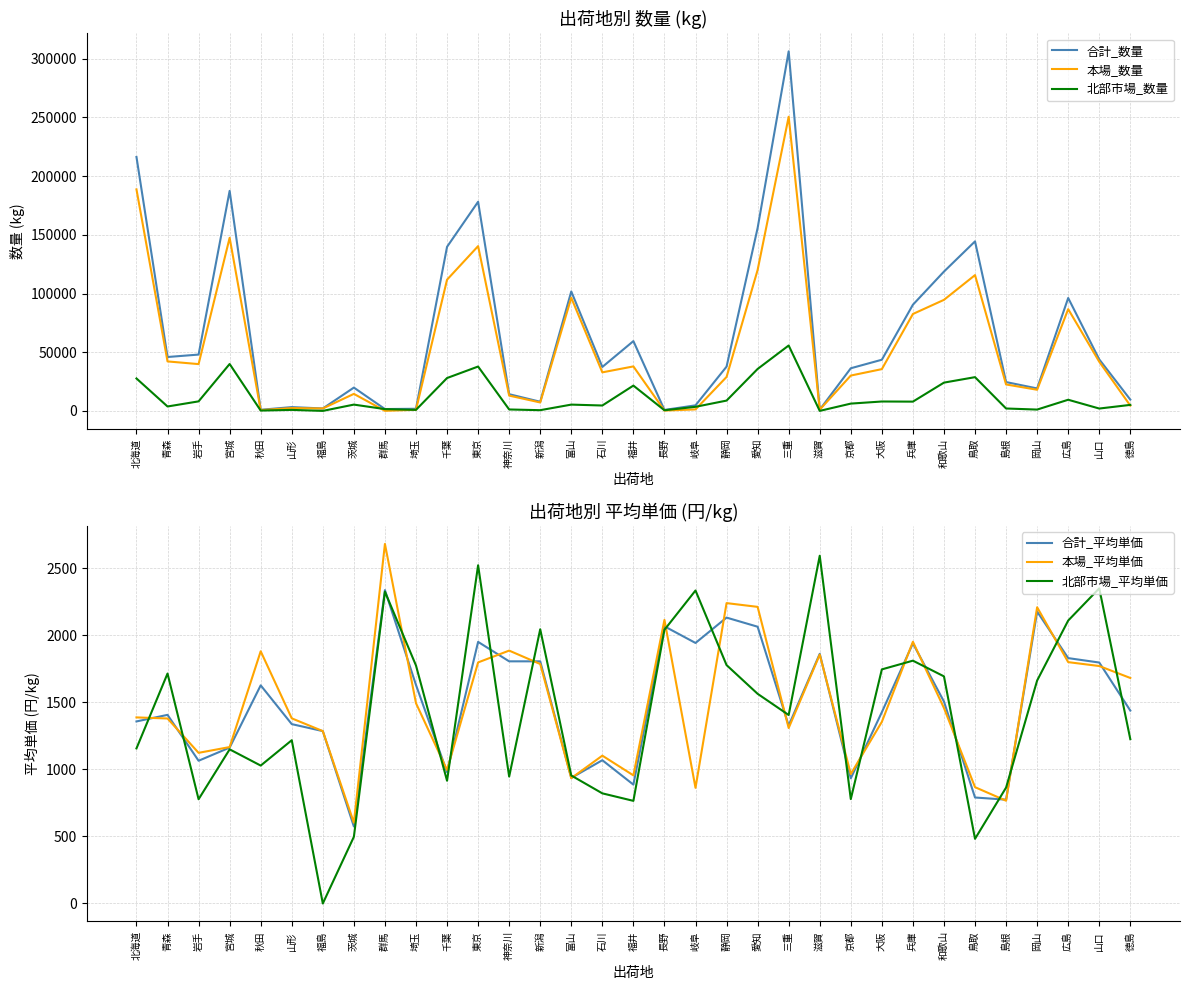

Reading left to right, what are all the values shown in this chart?

合計_数量: 北海道=216359	青森=45911	岩手=47986	宮城=187462	秋田=940	山形=3230	福島=2065	茨城=19853	群馬=1570	埼玉=1811	千葉=139797	東京=178194	神奈川=14234	新潟=7789	富山=101750	石川=37431	福井=59455	長野=817	岐阜=4730	静岡=37702	愛知=155813	三重=306367	滋賀=1046	京都=36325	大阪=43592	兵庫=90465	和歌山=118708	鳥取=144439	島根=24565	岡山=19133	広島=96200	山口=43880	徳島=9615
本場_数量: 北海道=188734	青森=42156	岩手=39868	宮城=147497	秋田=660	山形=2381	福島=2065	茨城=14494	群馬=54	埼玉=934	千葉=111797	東京=140399	神奈川=13023	新潟=7183	富山=96399	石川=32842	福井=37896	長野=280	岐阜=1258	静岡=28922	愛知=120082	三重=250641	滋賀=1038	京都=30113	大阪=35590	兵庫=82571	和歌山=94620	鳥取=115692	島根=22522	岡山=18006	広島=86708	山口=41874	徳島=4501
北部市場_数量: 北海道=27625	青森=3755	岩手=8118	宮城=39965	秋田=280	山形=849	福島=0	茨城=5359	群馬=1516	埼玉=877	千葉=28000	東京=37795	神奈川=1211	新潟=606	富山=5351	石川=4589	福井=21559	長野=537	岐阜=3472	静岡=8780	愛知=35731	三重=55726	滋賀=8	京都=6212	大阪=8002	兵庫=7894	和歌山=24088	鳥取=28747	島根=2043	岡山=1127	広島=9492	山口=2006	徳島=5114
合計_平均単価: 北海道=1357	青森=1406	岩手=1064	宮城=1162	秋田=1626	山形=1337	福島=1285	茨城=574	群馬=2336	埼玉=1629	千葉=979	東京=1950	神奈川=1805	新潟=1805	富山=936	石川=1068	福井=886	長野=2066	岐阜=1942	静岡=2131	愛知=2063	三重=1326	滋賀=1861	京都=933	大阪=1426	兵庫=1939	和歌山=1505	鳥取=790	島根=774	岡山=2176	広島=1829	山口=1796	徳島=1438
本場_平均単価: 北海道=1387	青森=1379	岩手=1123	宮城=1166	秋田=1880	山形=1380	福島=1285	茨城=602	群馬=2680	埼玉=1493	千葉=995	東京=1797	神奈川=1885	新潟=1785	富山=934	石川=1102	福井=955	長野=2114	岐阜=862	静岡=2239	愛知=2211	三重=1308	滋賀=1855	京都=965	大阪=1354	兵庫=1951	和歌山=1457	鳥取=867	島根=766	岡山=2208	広島=1799	山口=1770	徳島=1681
北部市場_平均単価: 北海道=1156	青森=1714	岩手=777	宮城=1149	秋田=1028	山形=1217	福島=0	茨城=497	群馬=2324	埼玉=1774	千葉=915	東京=2521	神奈川=946	新潟=2044	富山=954	石川=821	福井=765	長野=2040	岐阜=2333	静岡=1777	愛知=1563	三重=1405	滋賀=2592	京都=778	大阪=1745	兵庫=1810	和歌山=1693	鳥取=482	島根=864	岡山=1662	広島=2109	山口=2349	徳島=1225